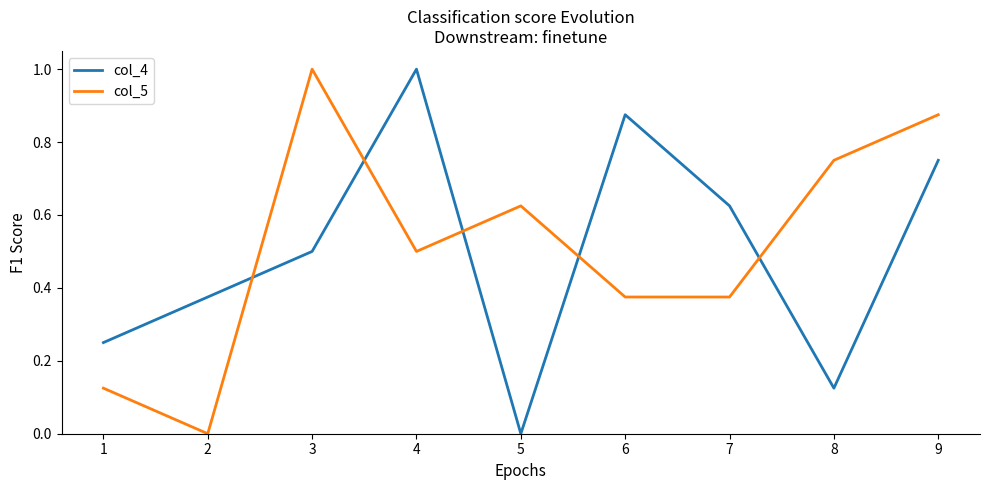

Is it true that col_5 equals 0.7 at 4?

False